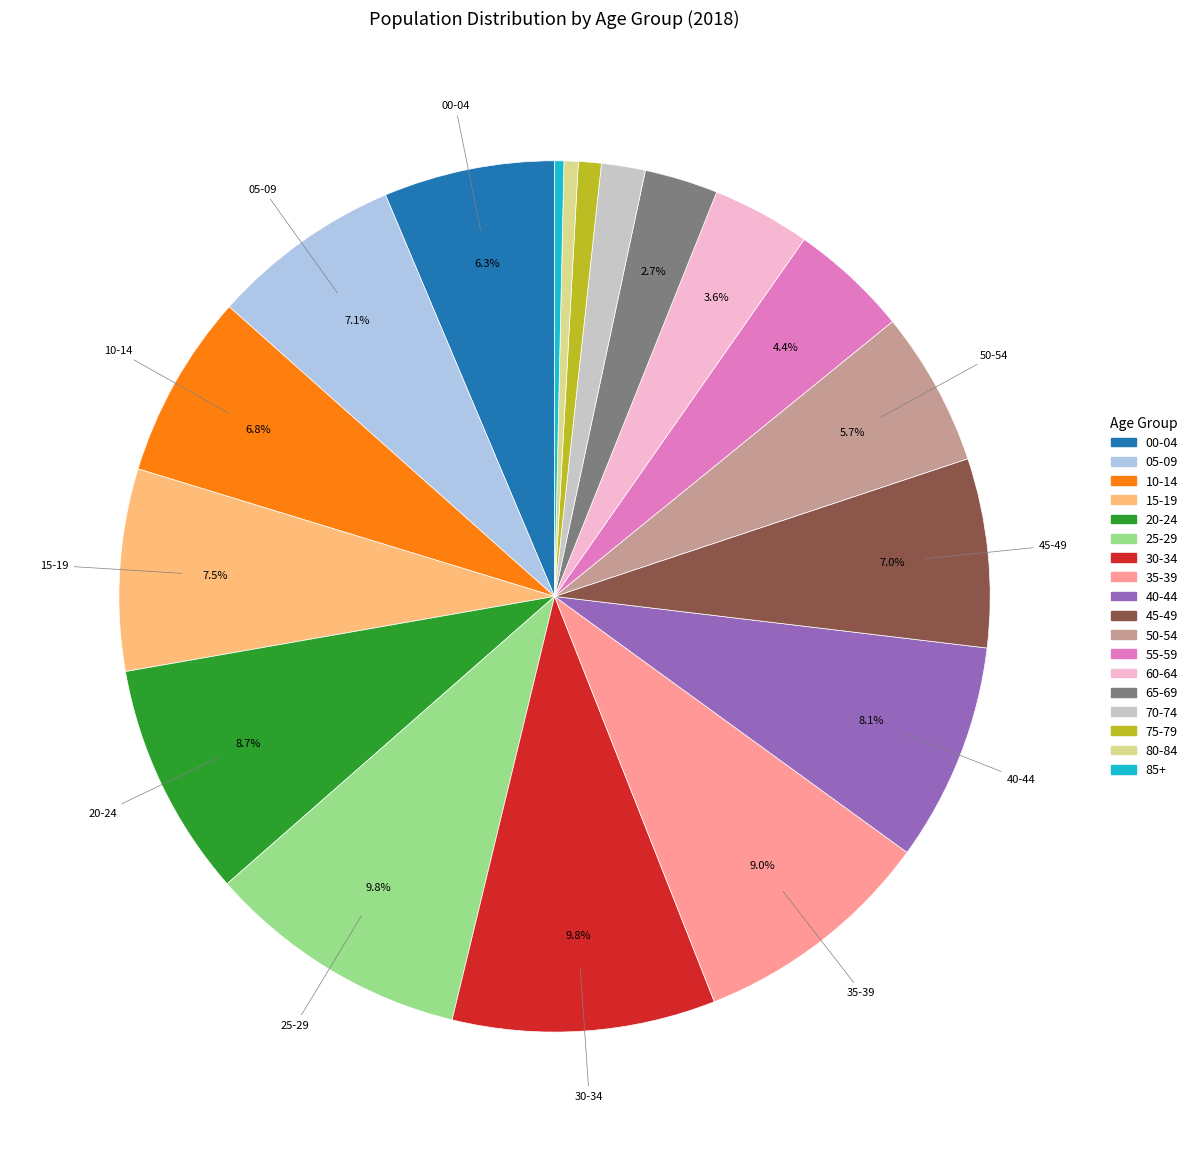

Combined, do 30-34 and 60-64 account for over 50%?

No